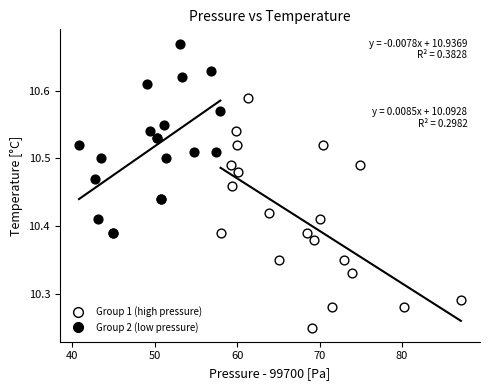

Which series reaches the maximum Y coordinate?

Group 2 (low pressure)